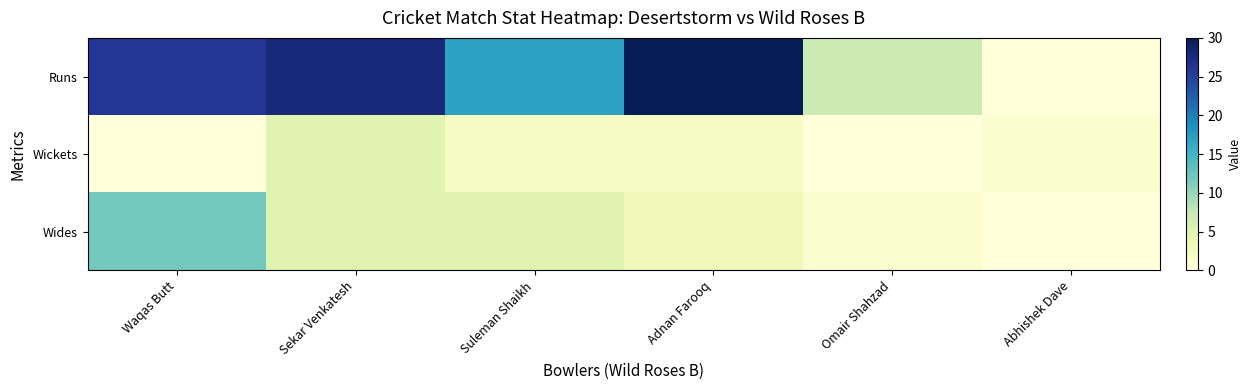

Which series has the widest spread of values?

Runs